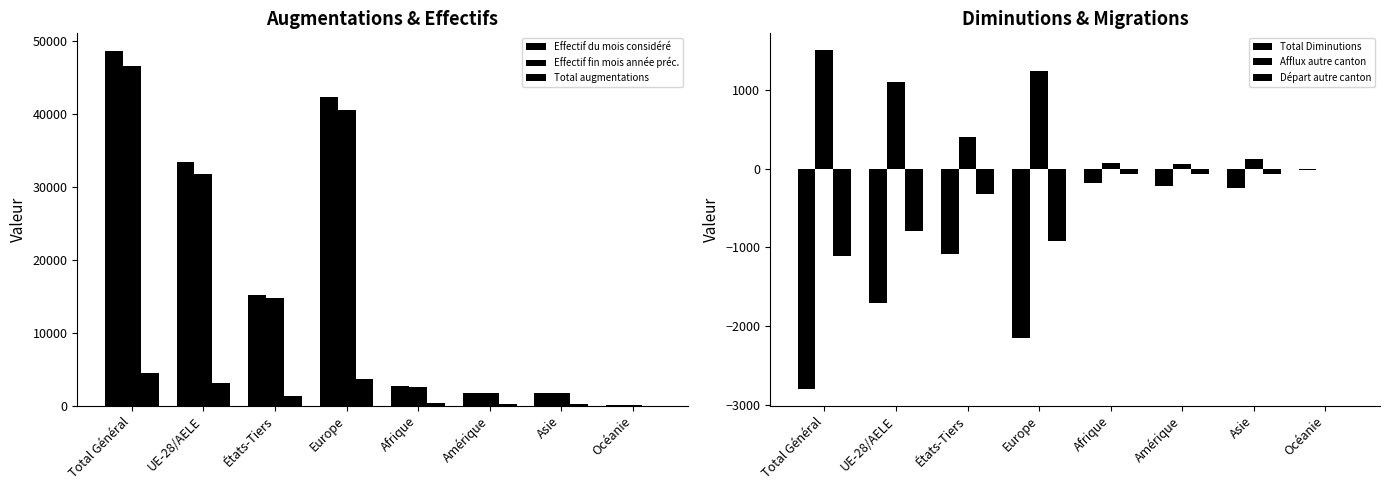

Does the chart contain any negative values?

Yes